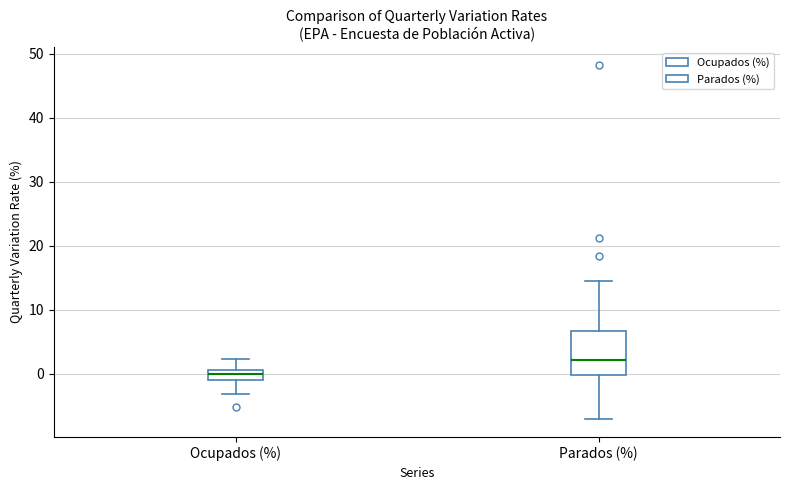

Where does the upper whisker of the box for Parados (%) end on the y-axis? The values are not printed on the chart, so give them approximately, as read against the axis.

14